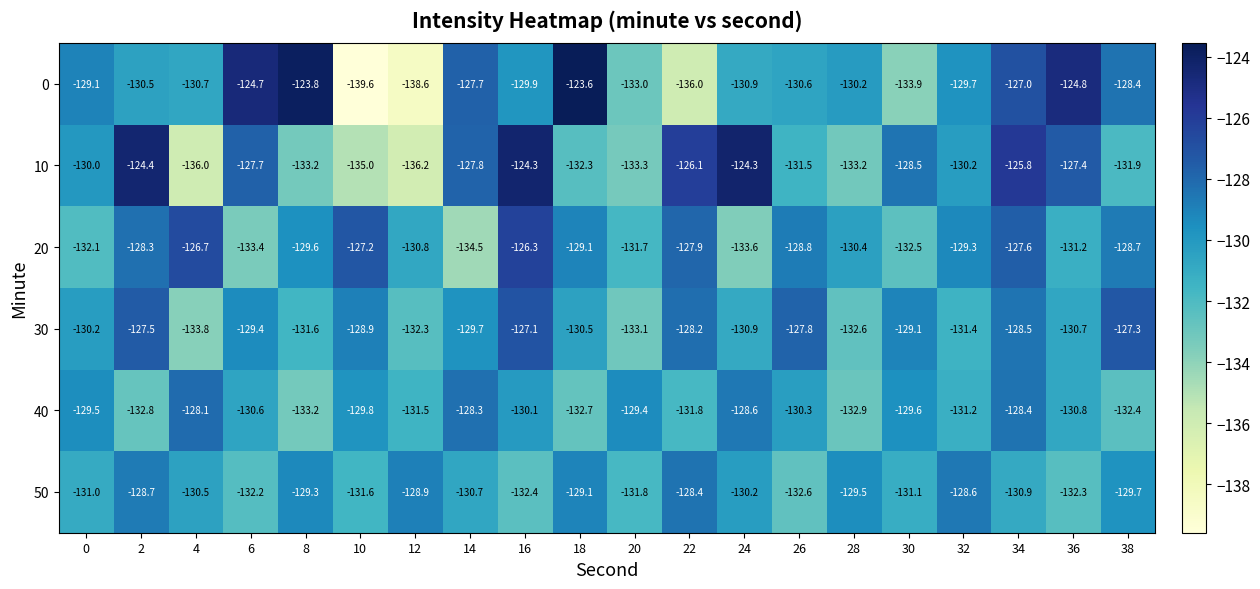

Which label corresponds to the largest value in the chart?

18